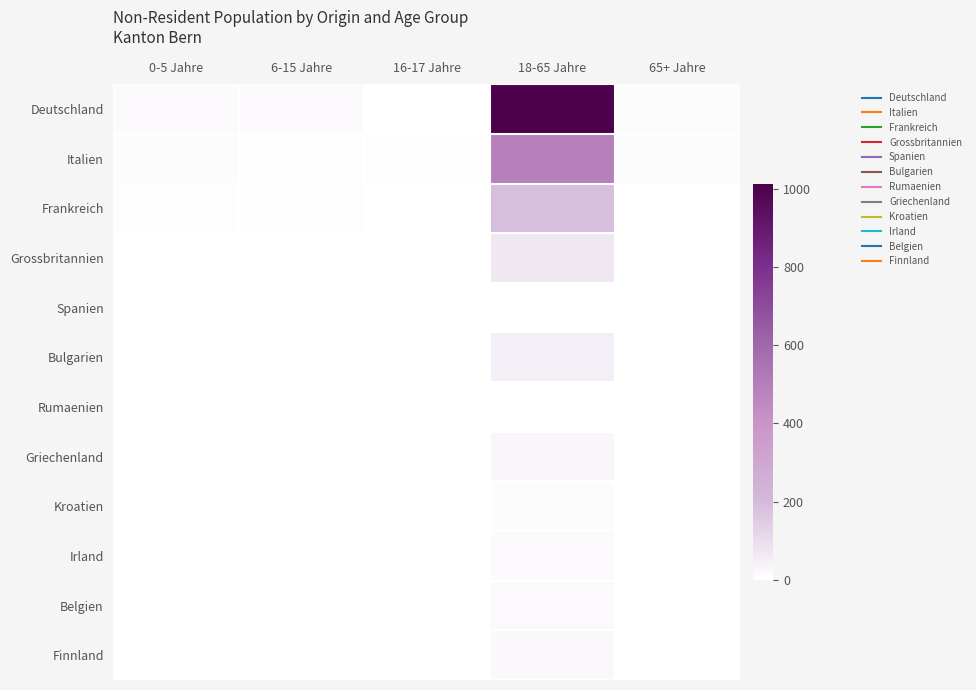

At how many categories does at least one series exceed 239?

1